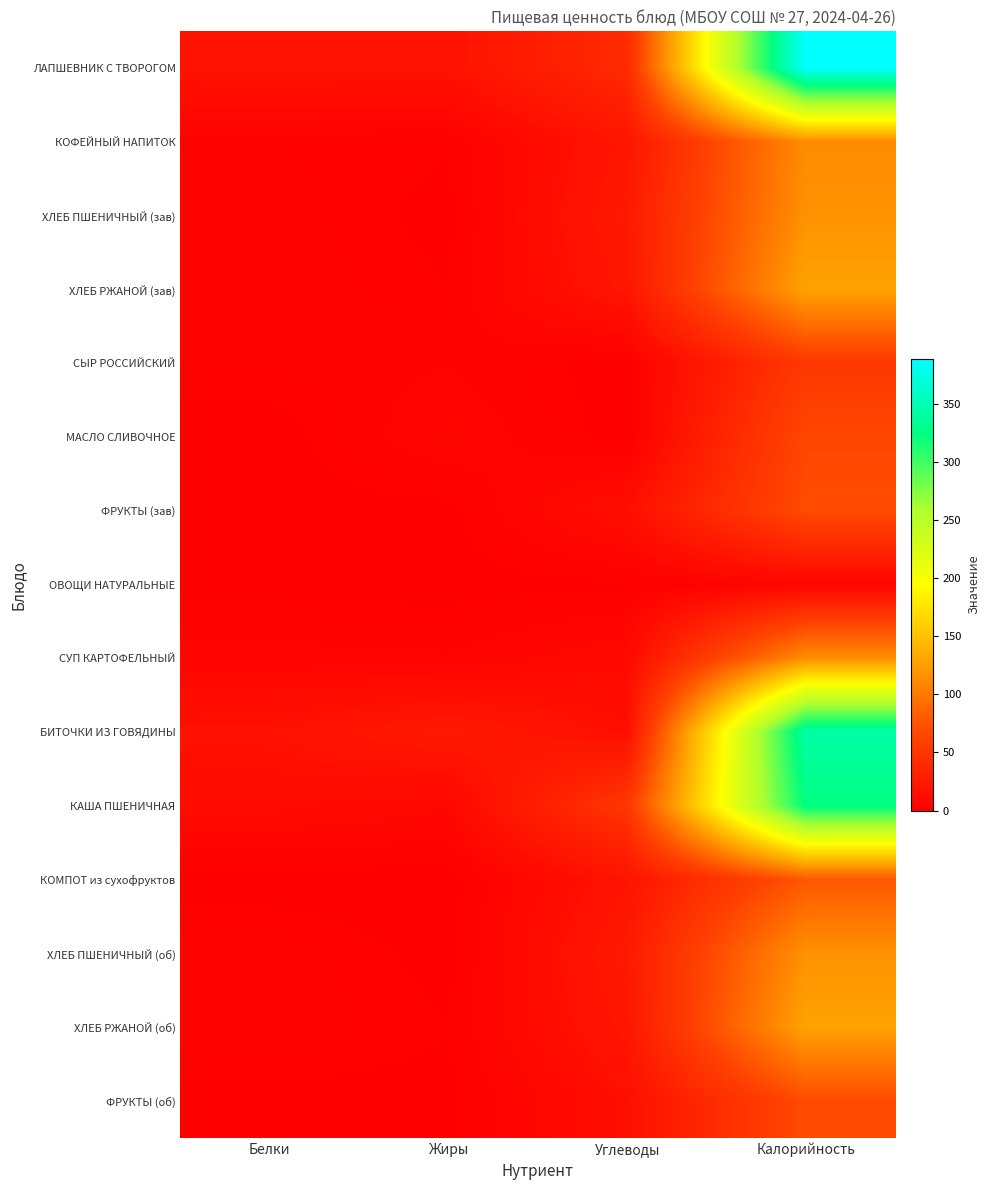

At how many categories does at least one series exceed 229?

1